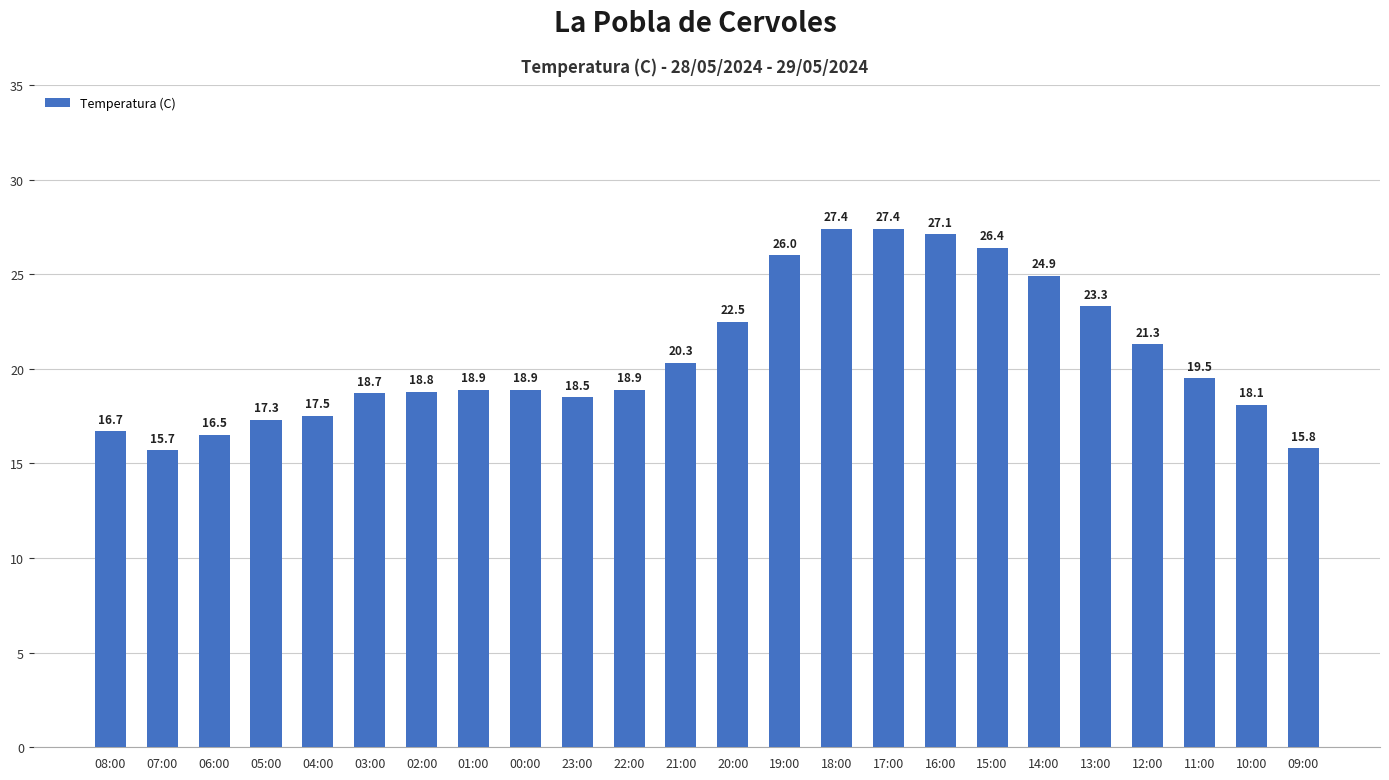

Reading left to right, list all the values displayed in this chart.

16.7	15.7	16.5	17.3	17.5	18.7	18.8	18.9	18.9	18.5	18.9	20.3	22.5	26.0	27.4	27.4	27.1	26.4	24.9	23.3	21.3	19.5	18.1	15.8